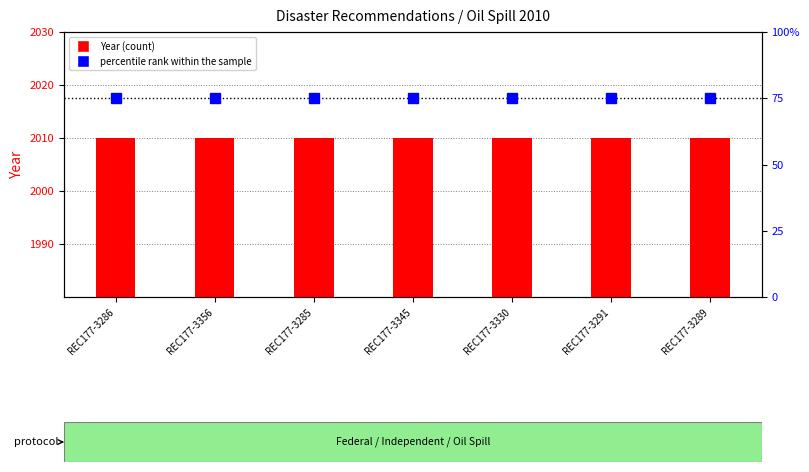

Which series has the largest total across all categories?

Year